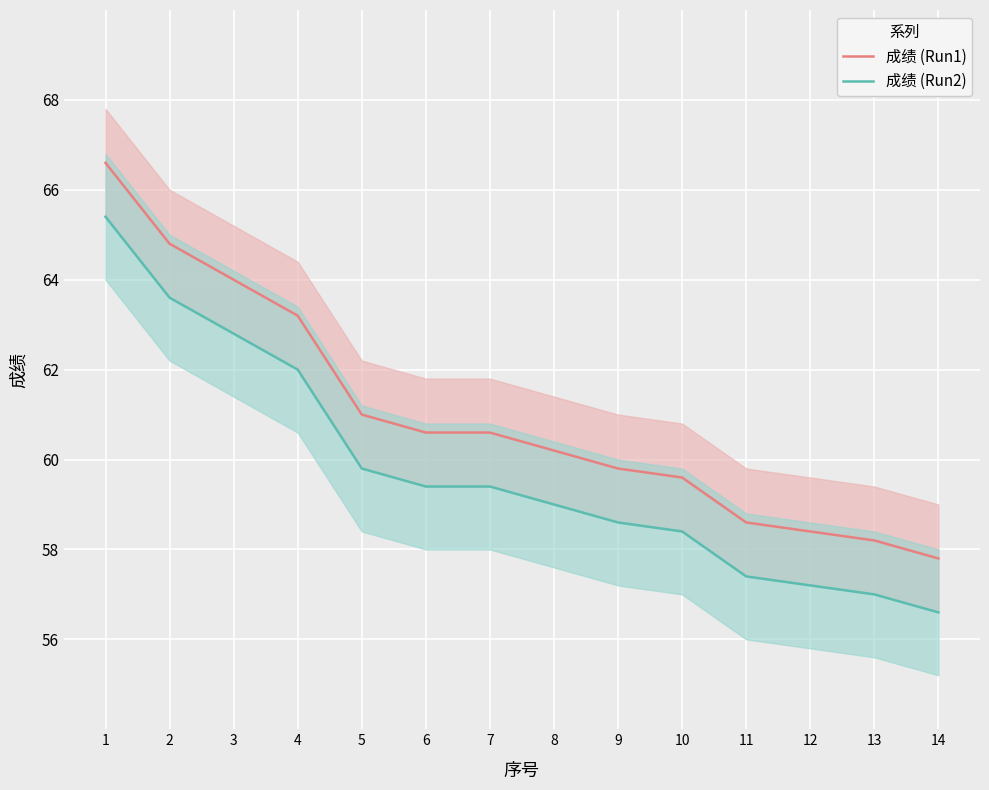

At which label does 成绩 (Run1) reach its peak?

1